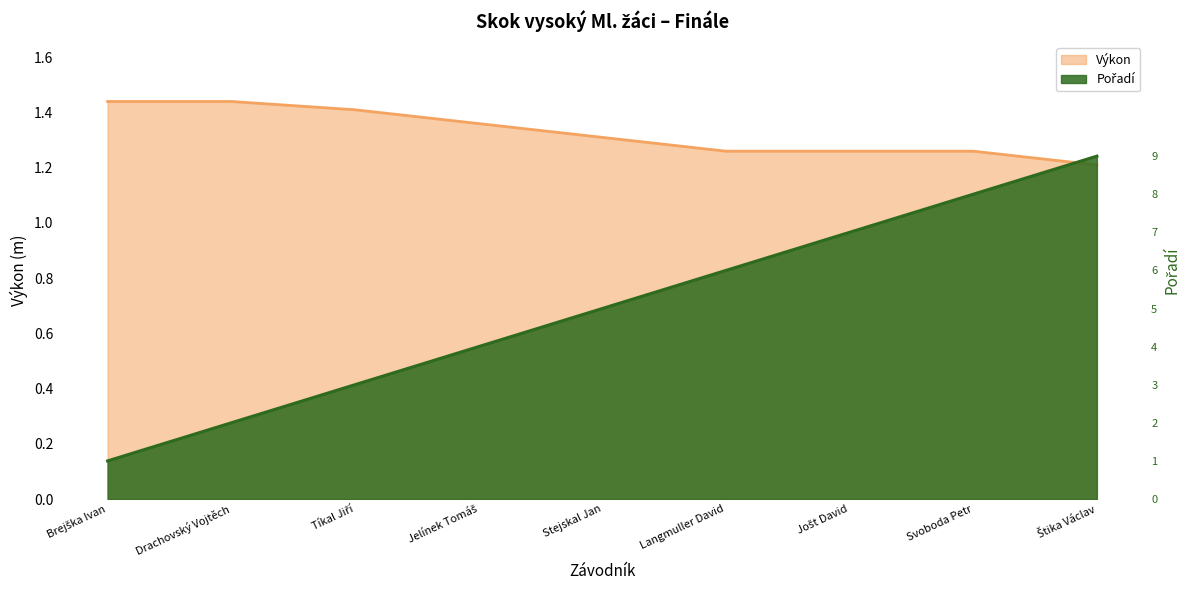

What is the sum of the Výkon values at Štika Václav and Langmuller David?

2.5